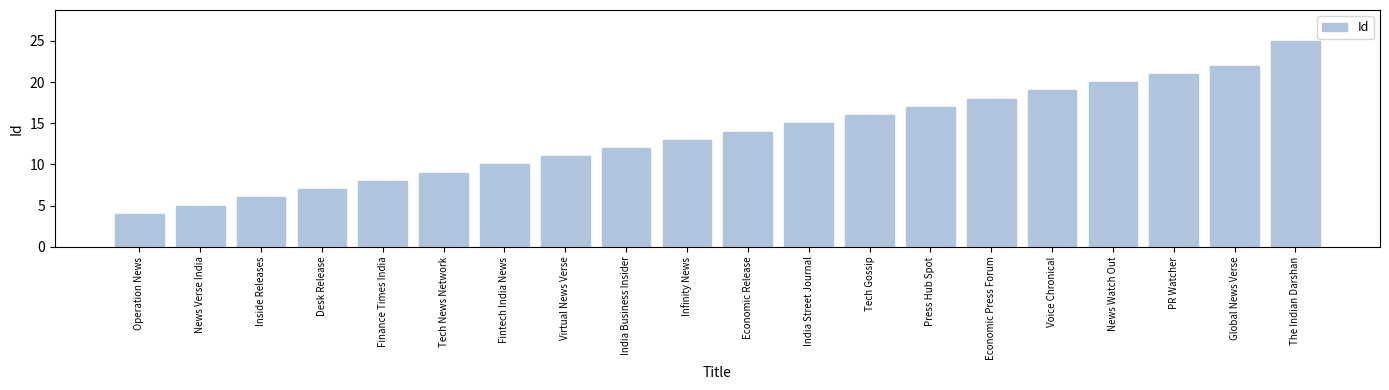

How many data points are less than 14?

10